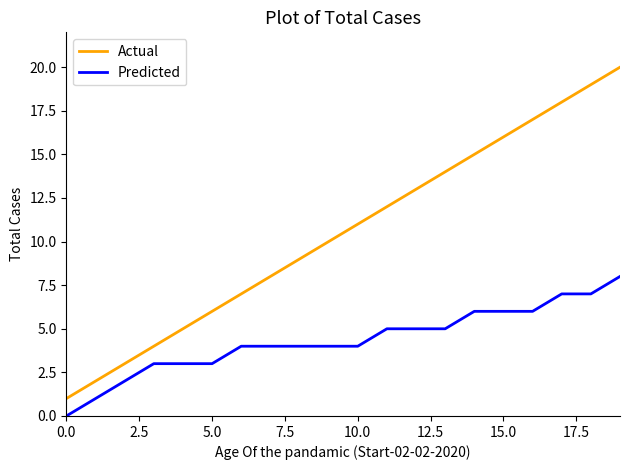

What is the difference between the maximum and minimum values in the Actual series?

19